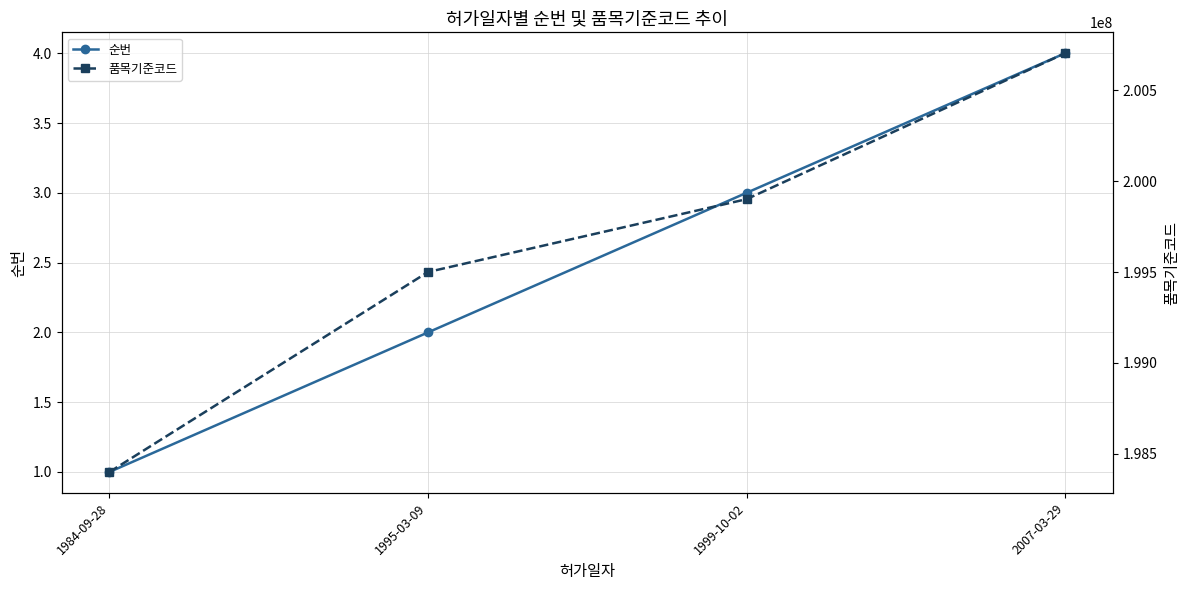

At how many categories does at least one series exceed 53456480?

4